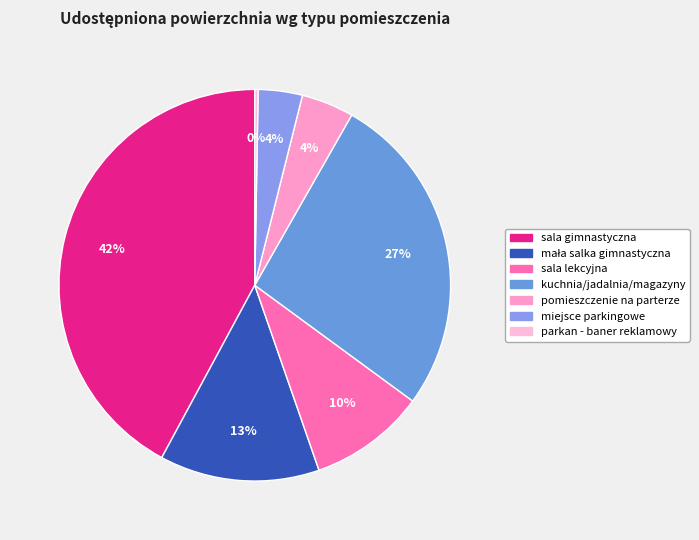

Between miejsce parkingowe and sala gimnastyczna, which is larger?

sala gimnastyczna